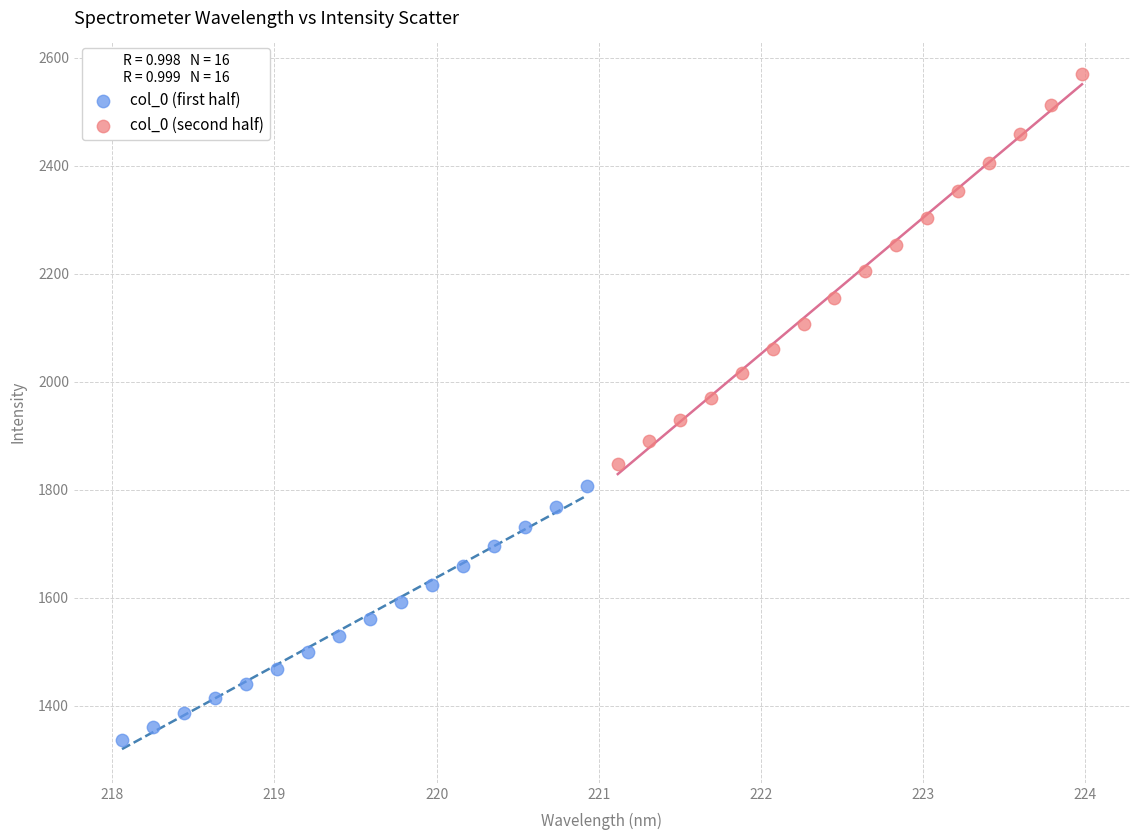

Which series reaches the minimum Y coordinate?

col_0 (first half)